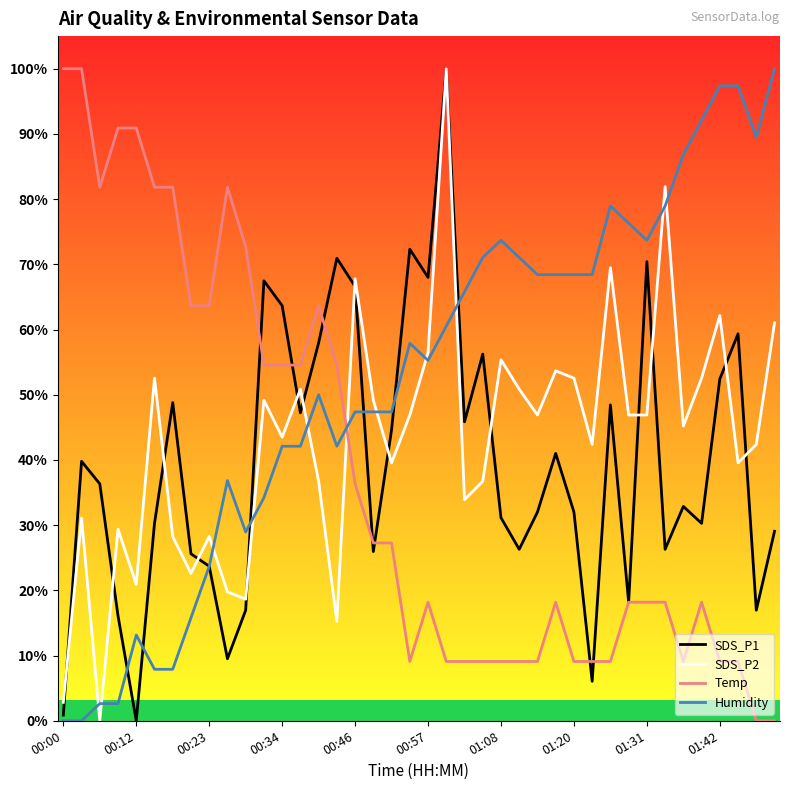

Which series ends up on top after the final intersection of Humidity and Temp?

Humidity